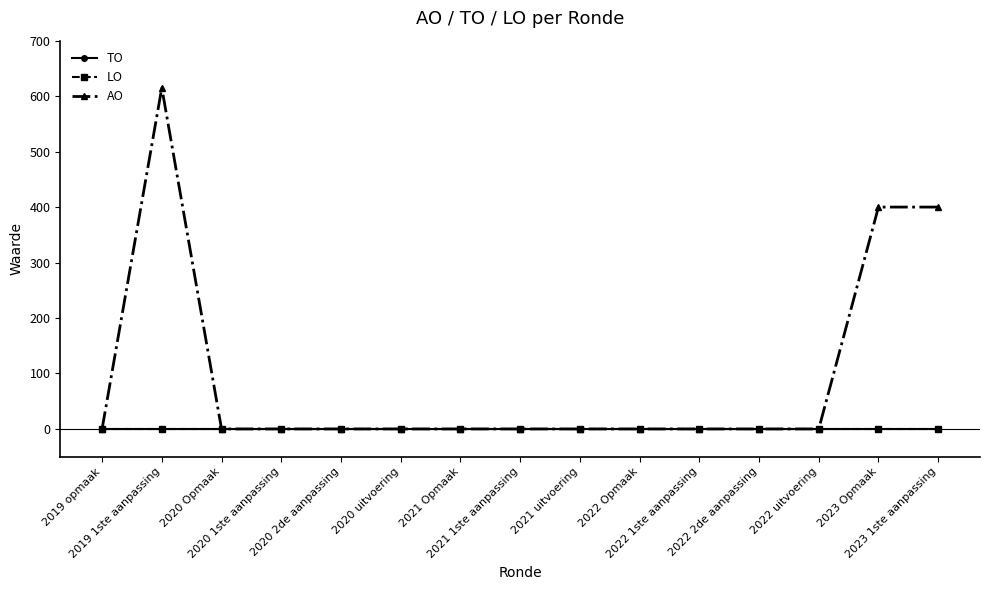

Is this an area chart (filled region under the line)?

No